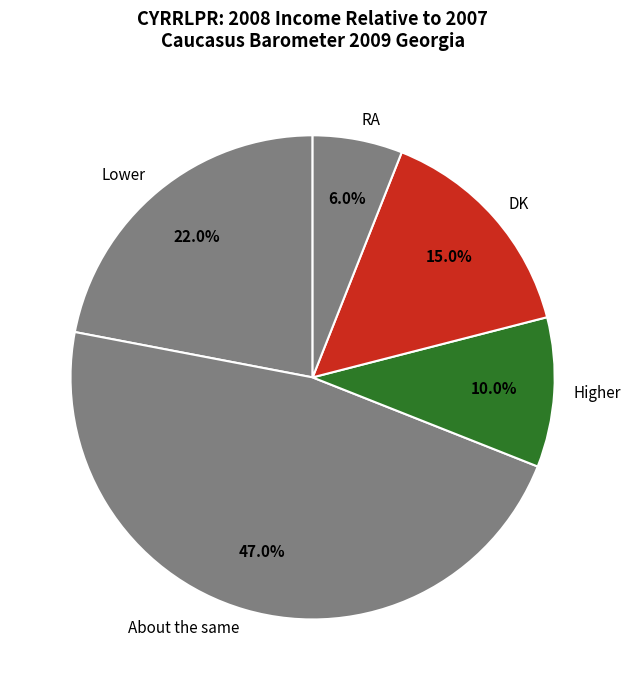

To the nearest percent, what is the difference between the largest and smallest slice percentages?

41%